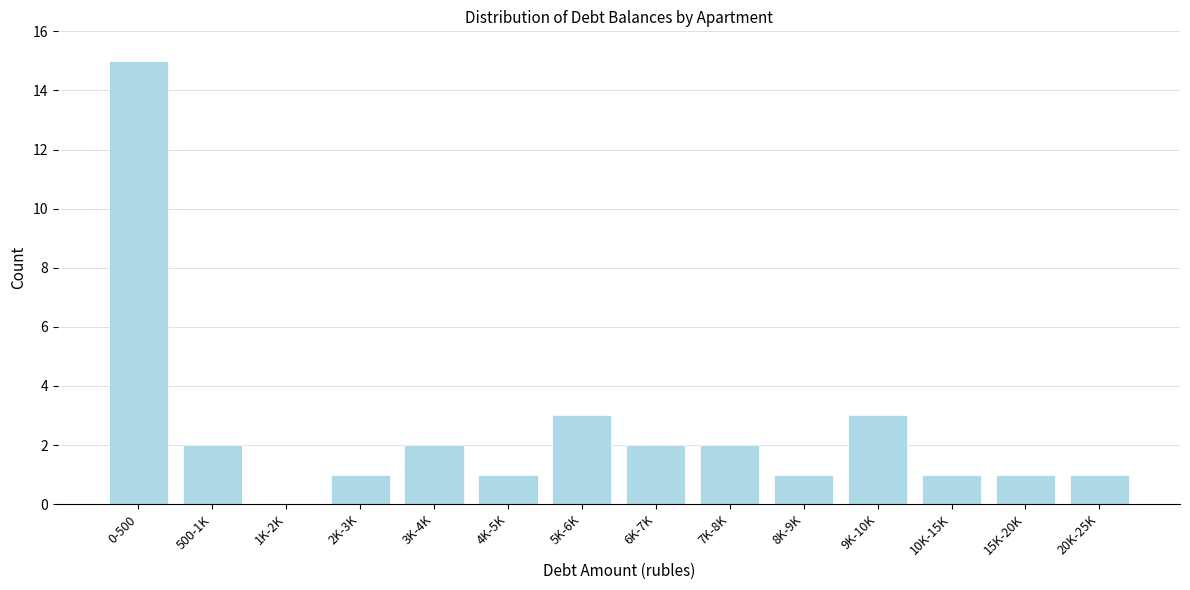

Reading left to right, transcribe all the data shown in this chart.

0-500=15	500-1K=2	1K-2K=0	2K-3K=1	3K-4K=2	4K-5K=1	5K-6K=3	6K-7K=2	7K-8K=2	8K-9K=1	9K-10K=3	10K-15K=1	15K-20K=1	20K-25K=1